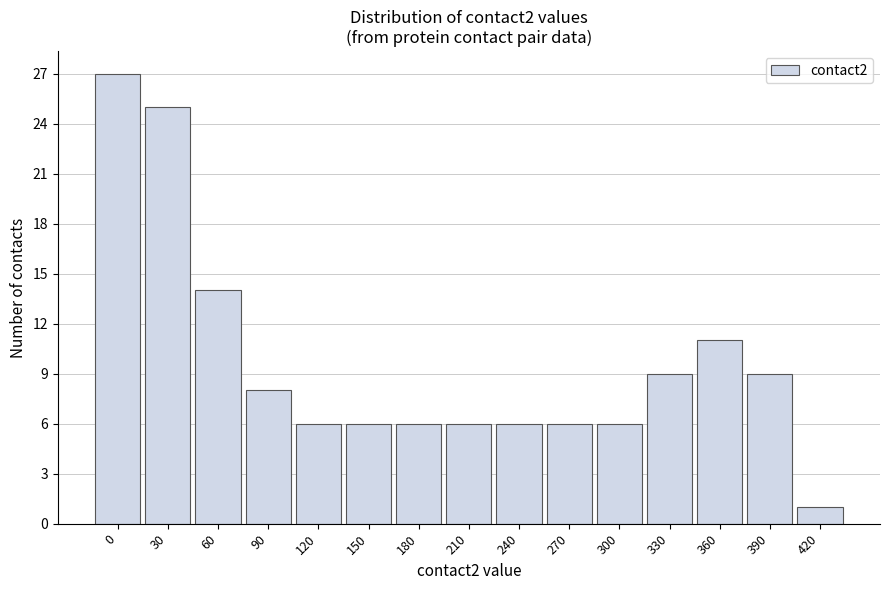

Reading left to right, transcribe all the data shown in this chart.

27	25	14	8	6	6	6	6	6	6	6	9	11	9	1